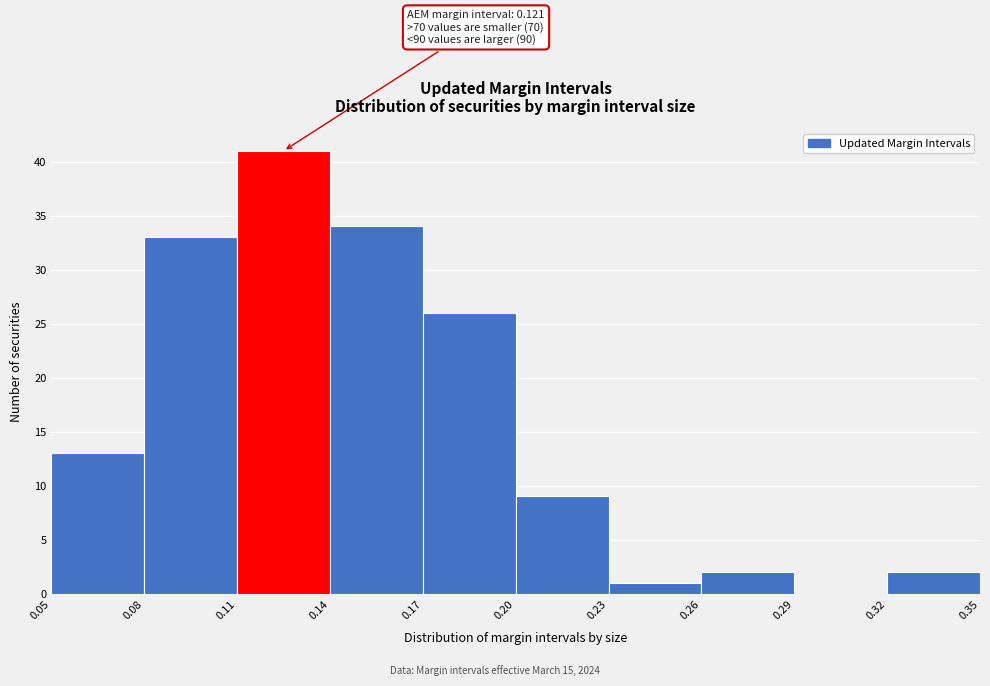

Over which range of the x-axis is the bar tallest?

0.11 to 0.14